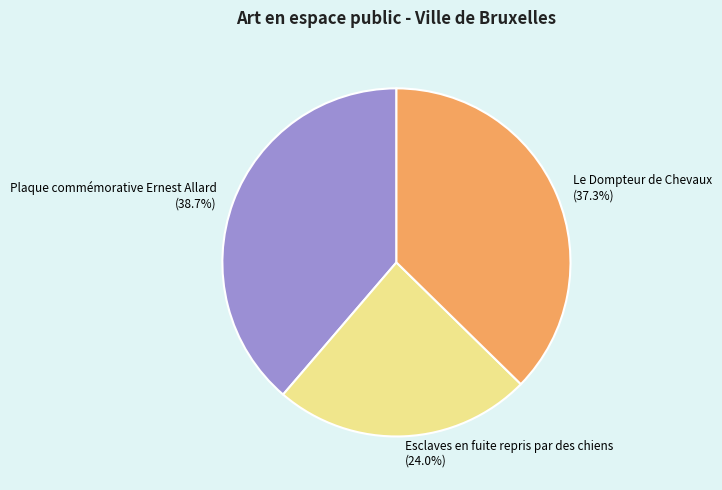

How many slices are in this pie chart?

3